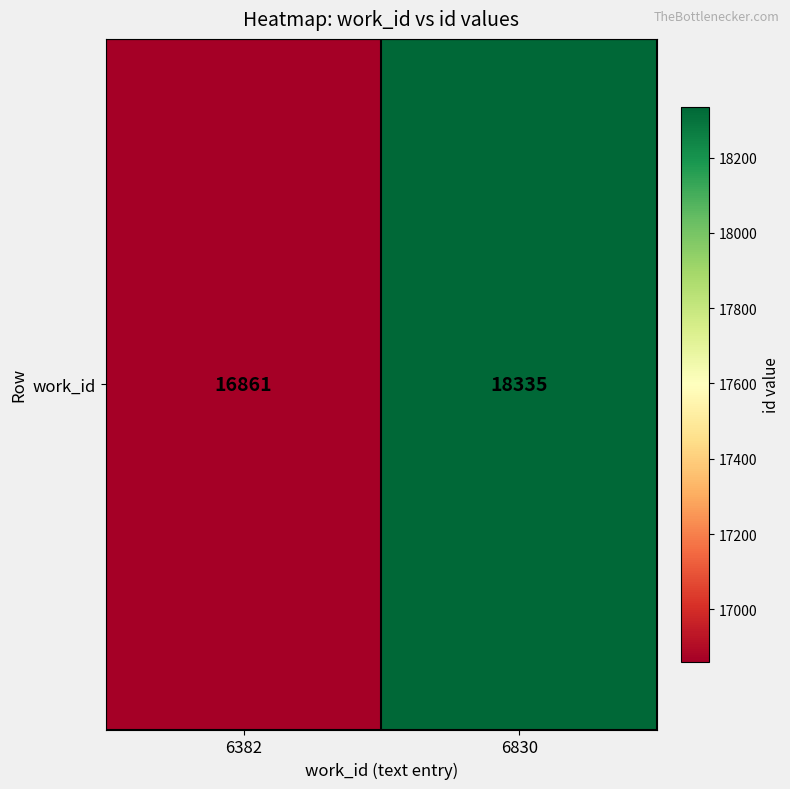

How many series are shown in this chart?

1